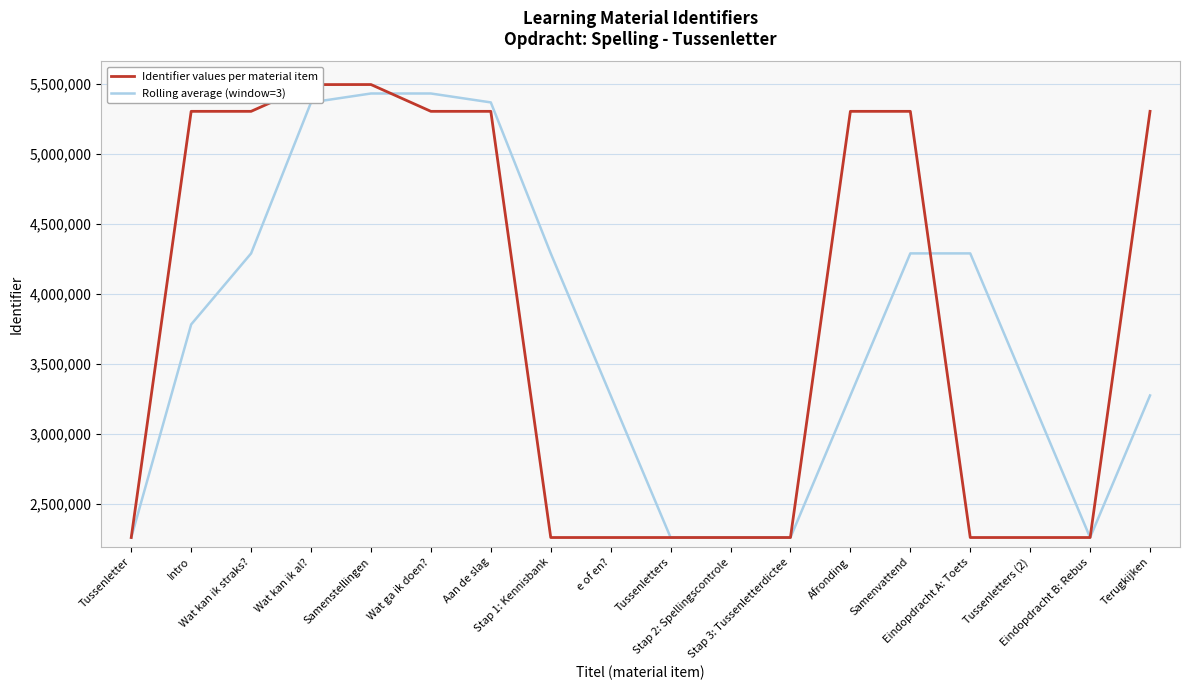

What is the lowest value of the Rolling average (window=3) series?

2260450.0